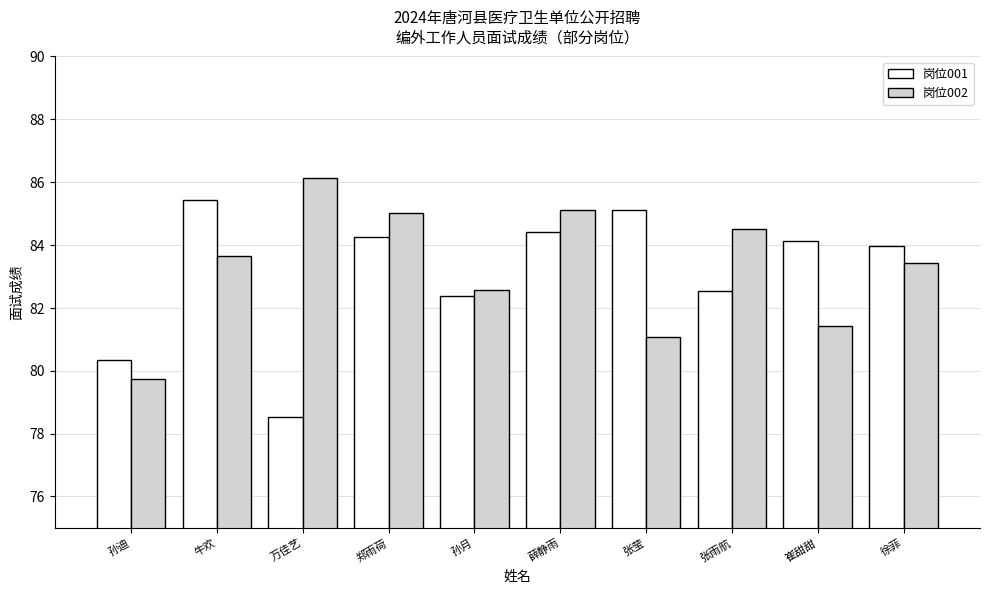

The 岗位002 series shows 18.0 at 孙迪. True or false?

False